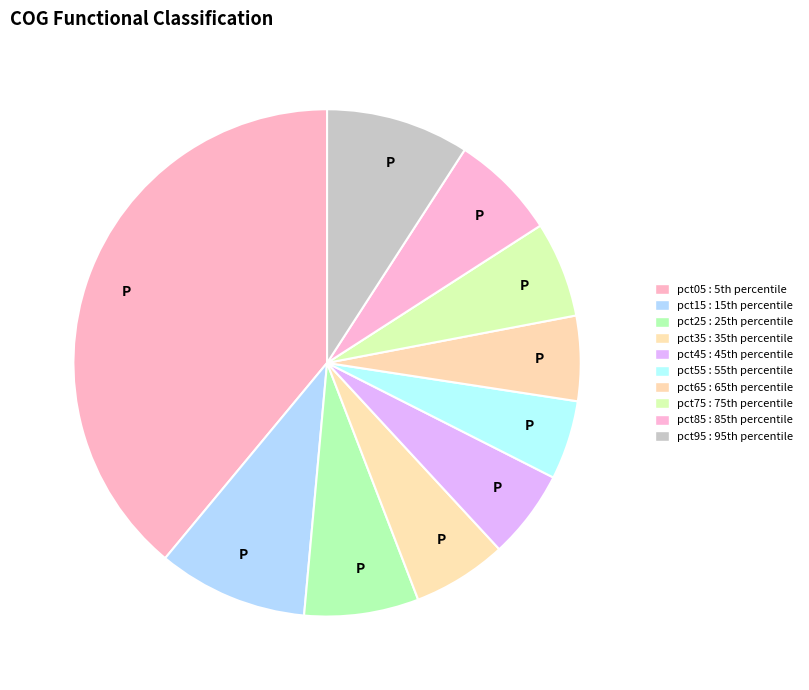

To the nearest percent, what is the average slice percentage?

10%